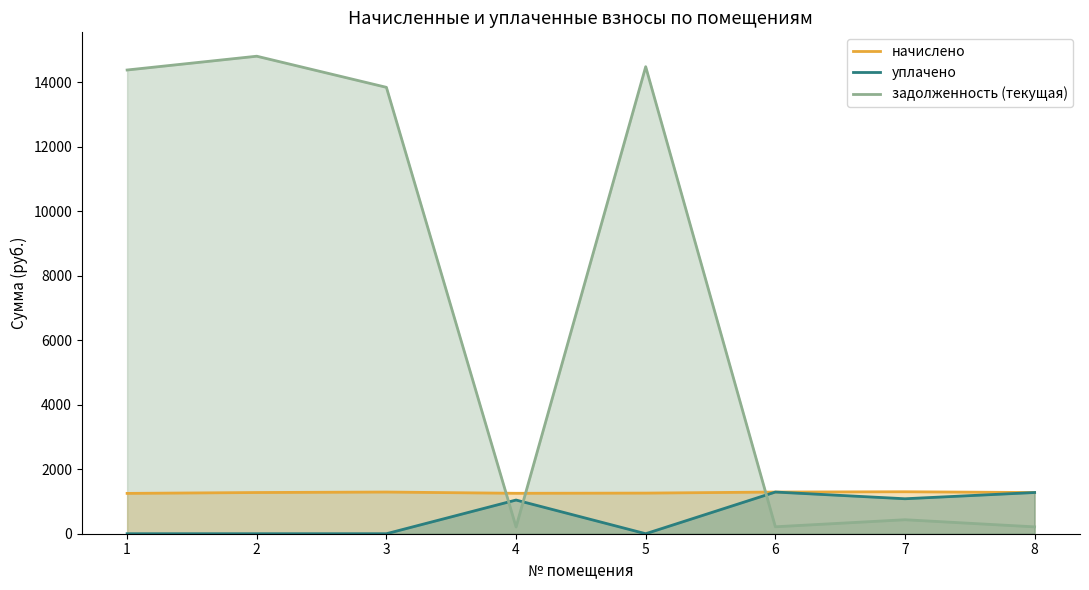

What is the value of the задолженность (текущая) point at the 5th from the left?

14476.5